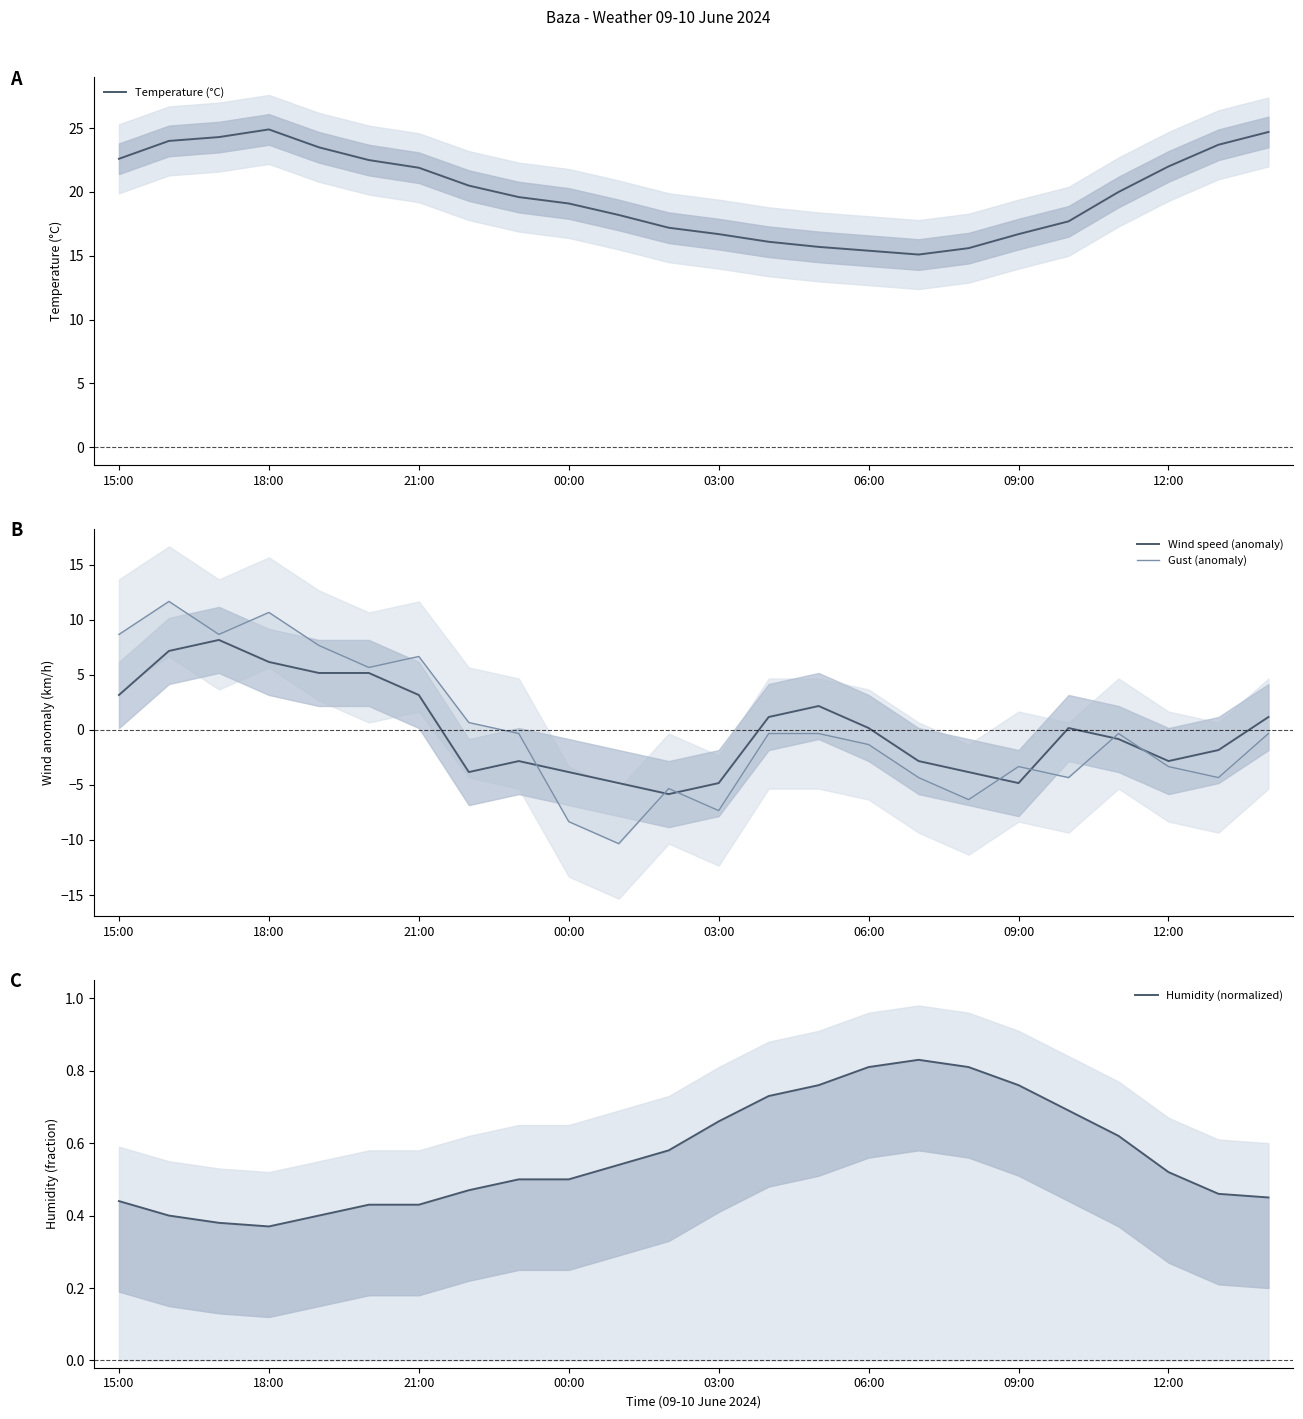

True or false: Wind speed (anomaly) and Temperature (°C) cross at least once.

False